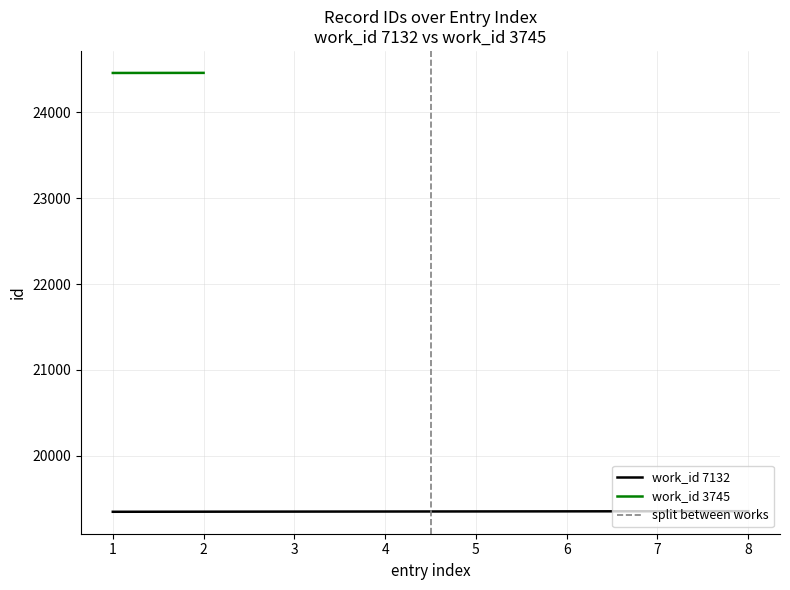

What is the lowest value of the work_id 7132 series?

19349